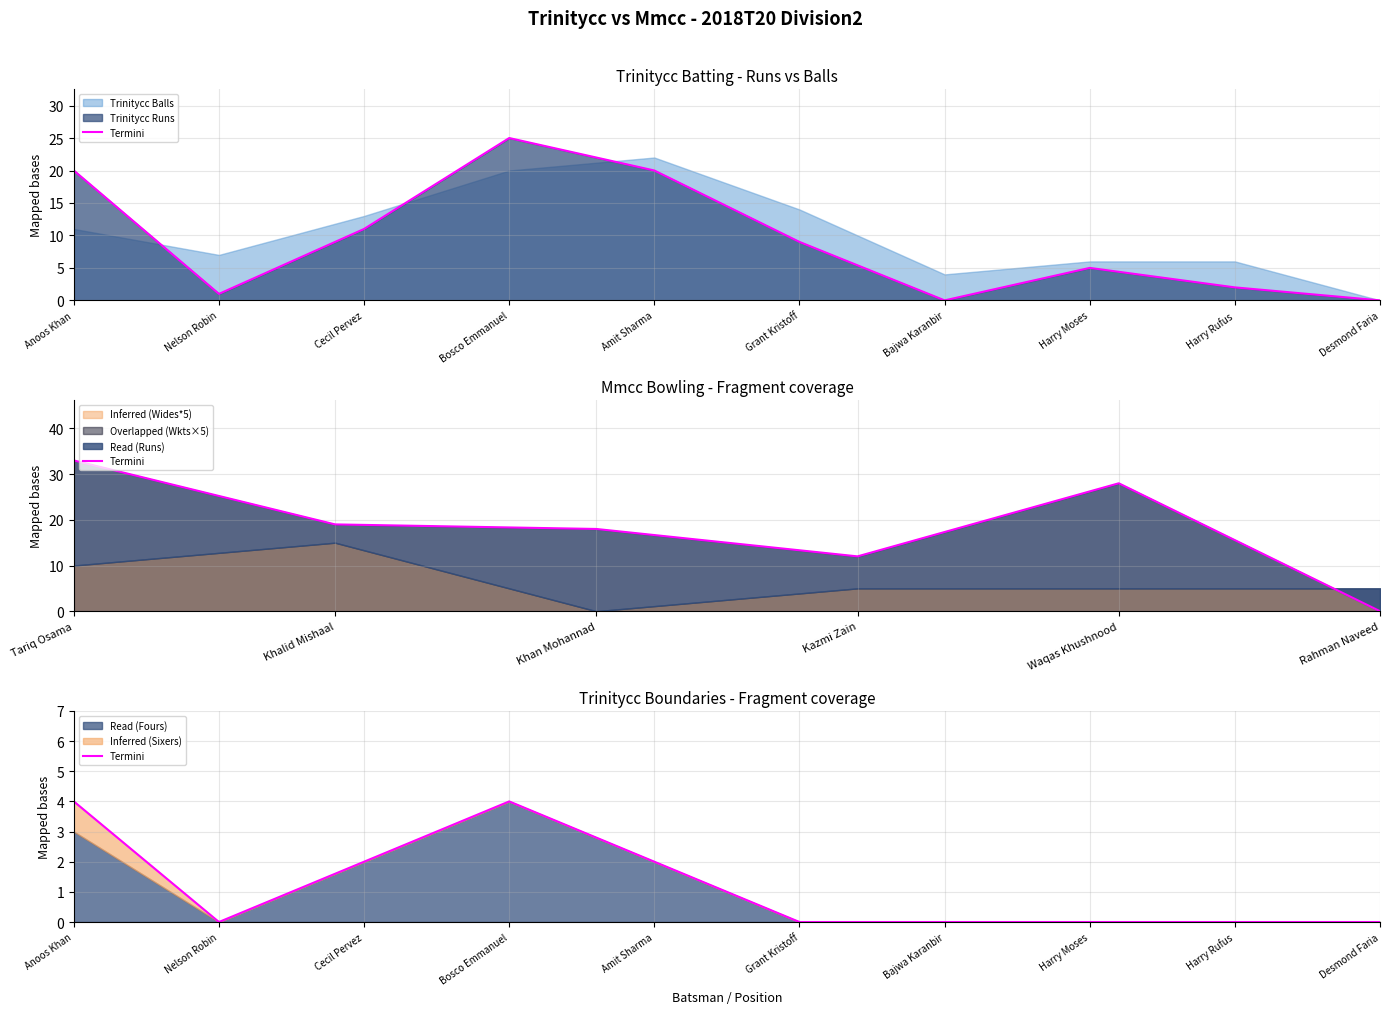

Reading left to right, what are all the values shown in this chart?

4	0	2	4	2	0	0	0	0	0